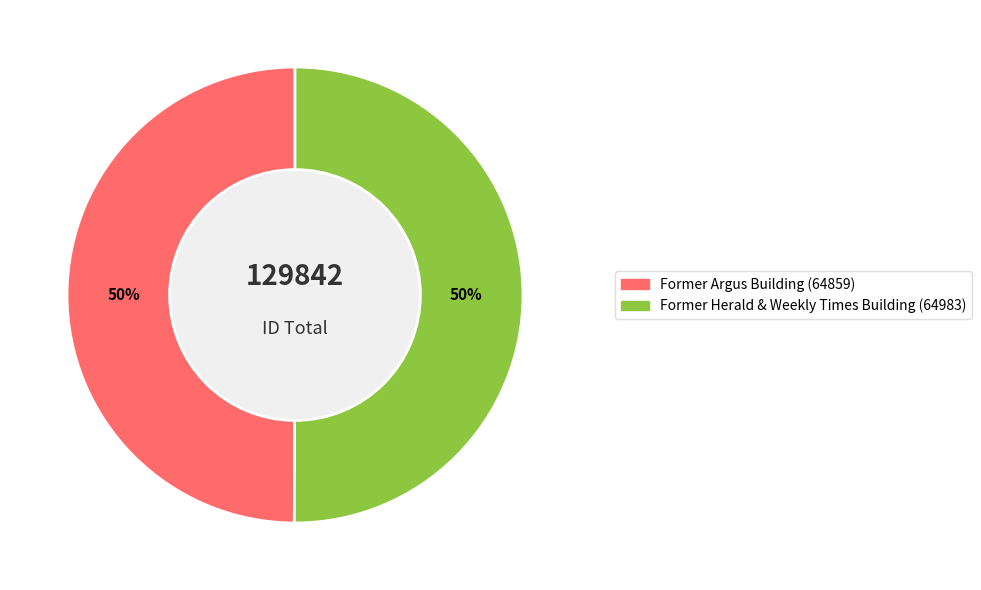

To the nearest percent, what is the average slice percentage?

50%